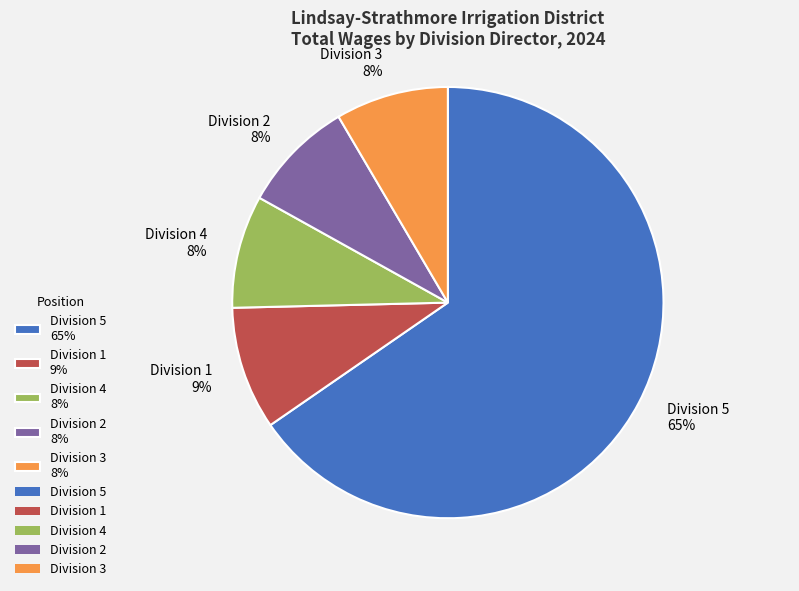

Approximately how many times larger is the value at Division 1 compared to Division 2?

1.1